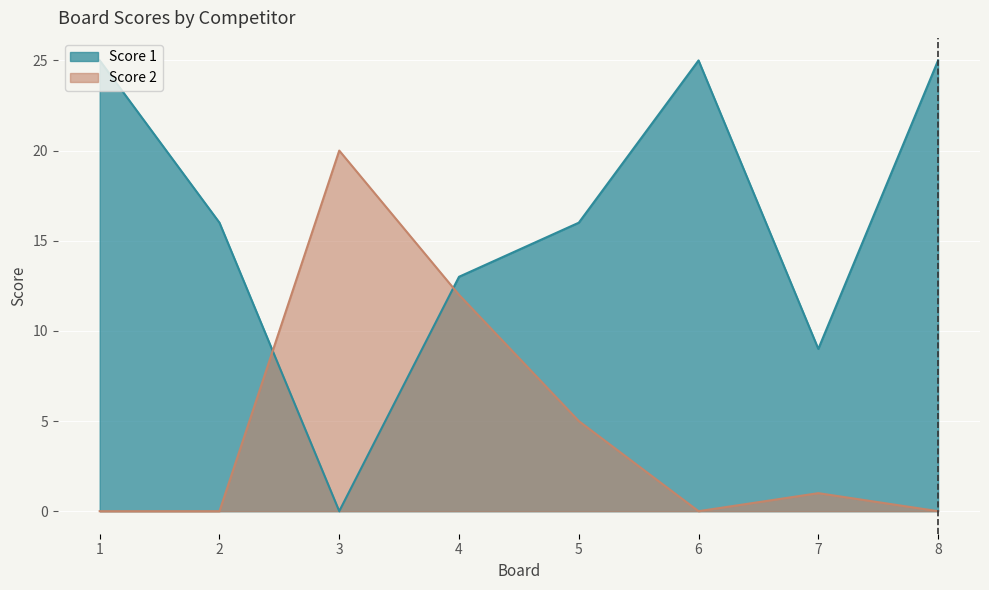

What is the value of the Score 1 point at the 6th from the left?

25